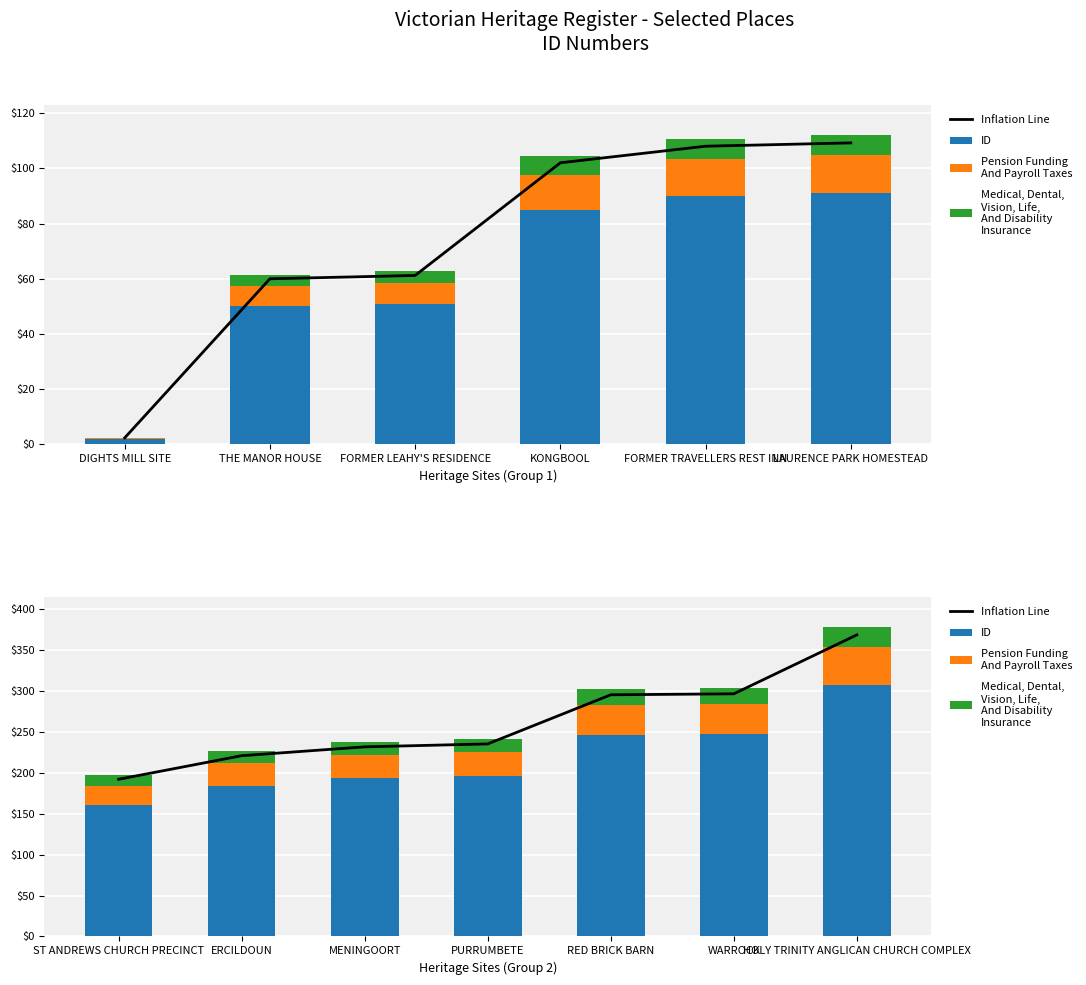

List the labels in order of Inflation Line value, largest first.

HOLY TRINITY ANGLICAN CHURCH COMPLEX, WARROCK, RED BRICK BARN, PURRUMBETE, MENINGOORT, ERCILDOUN, ST ANDREWS CHURCH PRECINCT